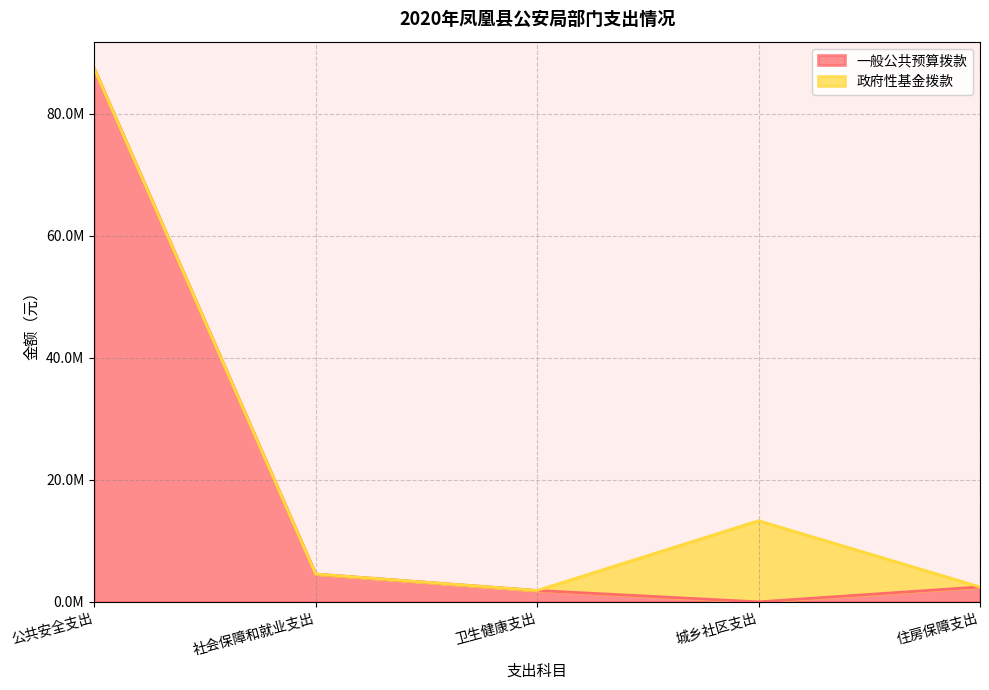

Read the value at 卫生健康支出.

1868537.0